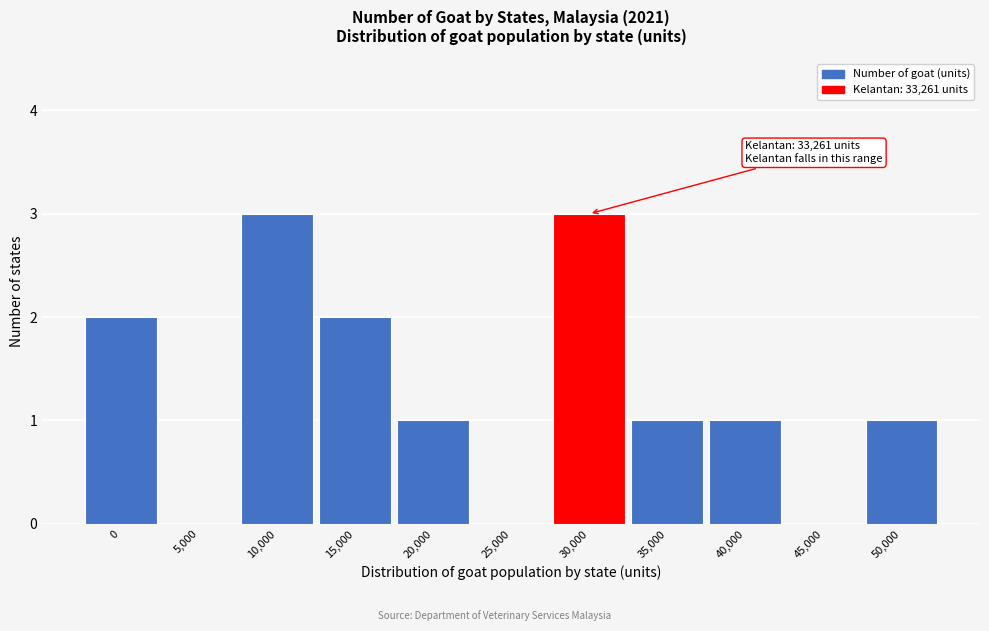

Reading right to left, list all the values displayed in this chart.

50,000=1	45,000=0	40,000=1	35,000=1	30,000=3	25,000=0	20,000=1	15,000=2	10,000=3	5,000=0	0=2